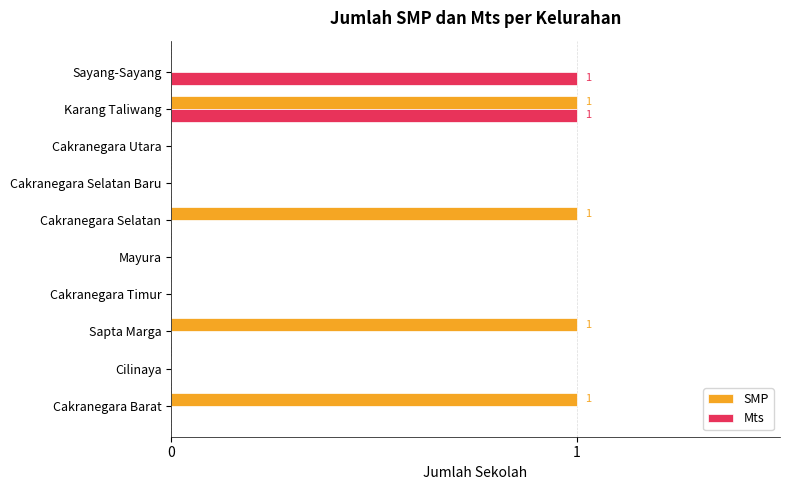

Which series changed the most between Cakranegara Barat and Cilinaya?

SMP